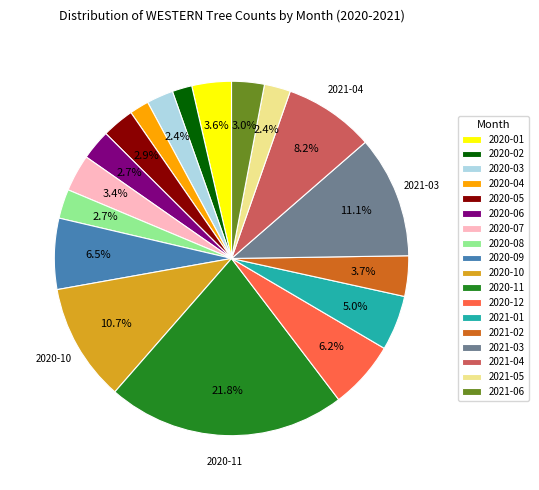

What percentage is the 2020-06 slice, to the nearest percent?

3%